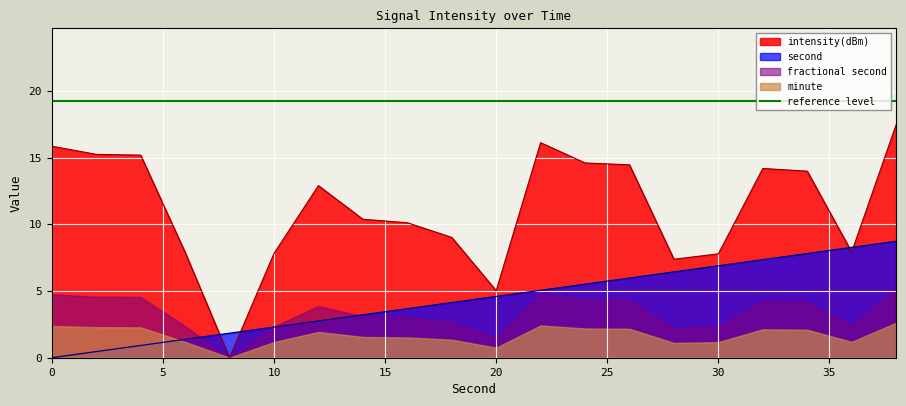

Between which two adjacent categories do second and intensity(dBm) first intersect?

6 and 8